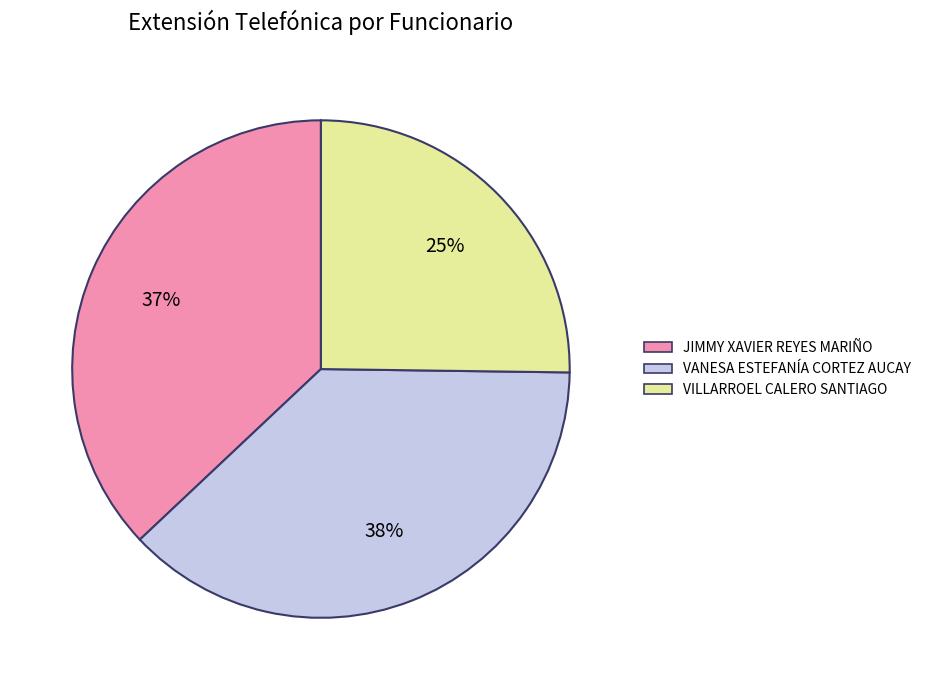

To the nearest percent, what is the combined percentage of VANESA ESTEFANÍA CORTEZ AUCAY and VILLARROEL CALERO SANTIAGO?

63%